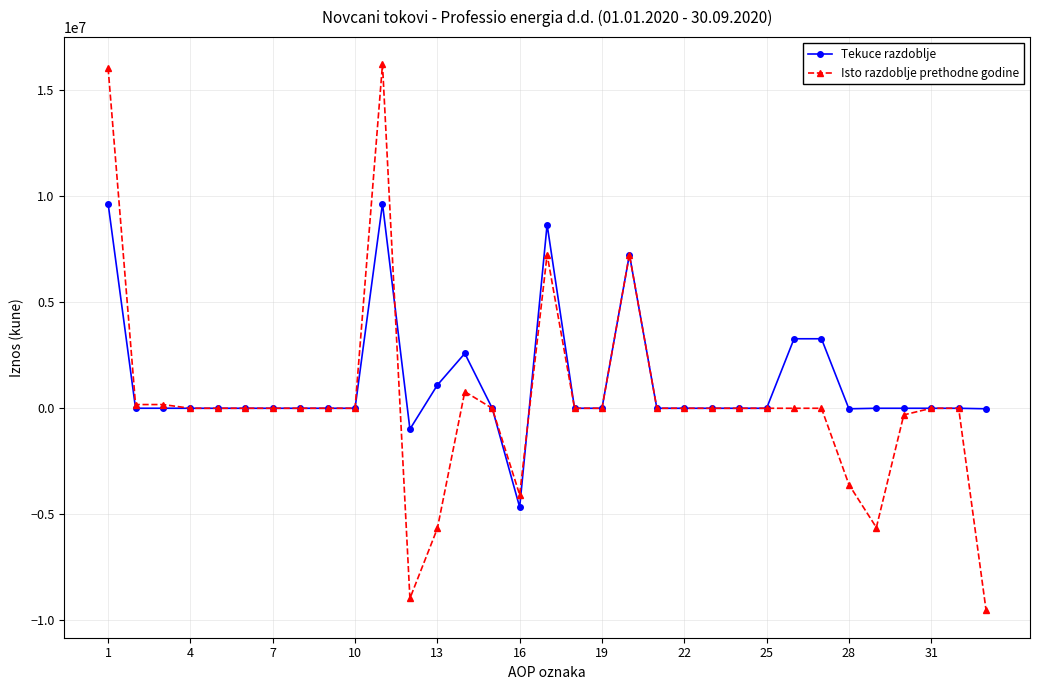

List the series in order of their peak value, lowest first.

Tekuce razdoblje, Isto razdoblje prethodne godine